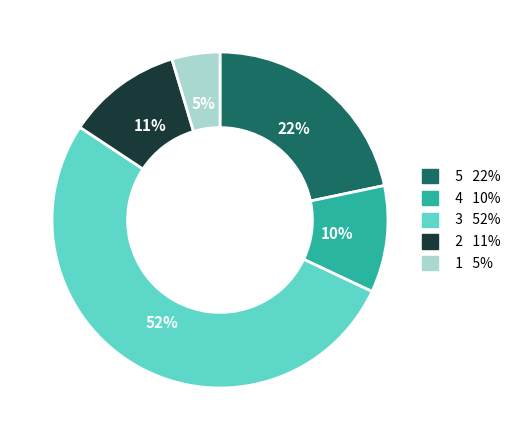

Is there a majority slice in this chart?

Yes